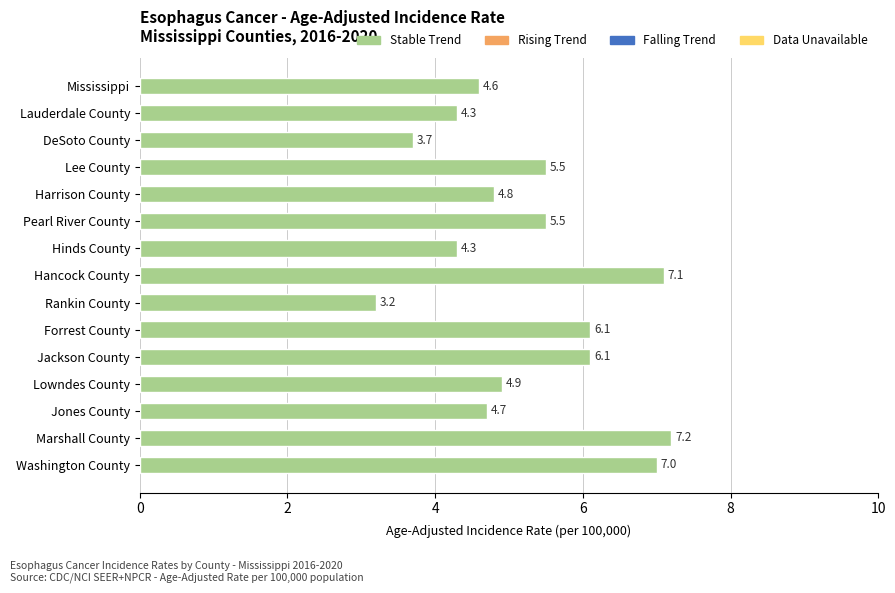

What is the difference between the maximum and minimum values?

4.0